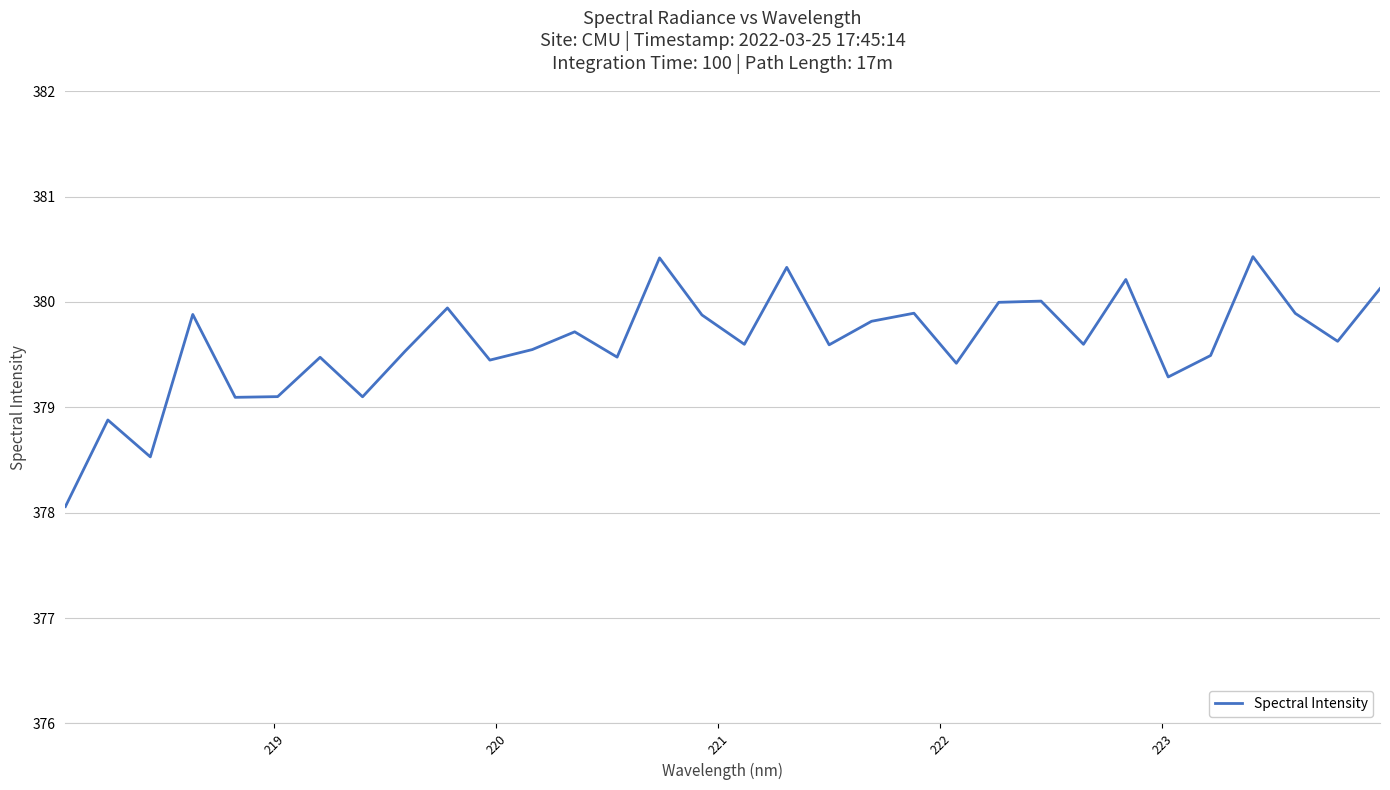

What is the difference between the maximum and minimum values?

2.4